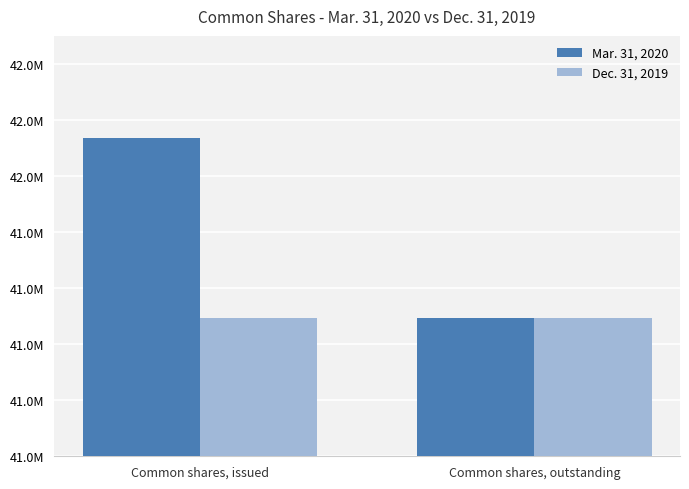

The Dec. 31, 2019 series shows 41492117 at Common shares, outstanding. True or false?

True